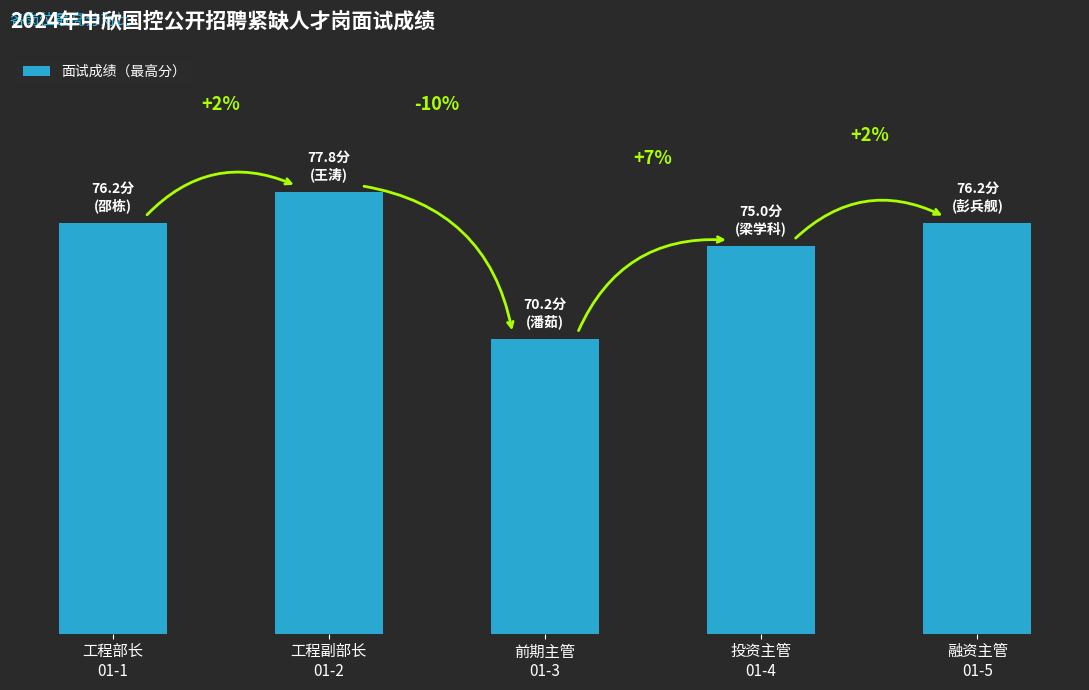

Are the bars horizontal?

No